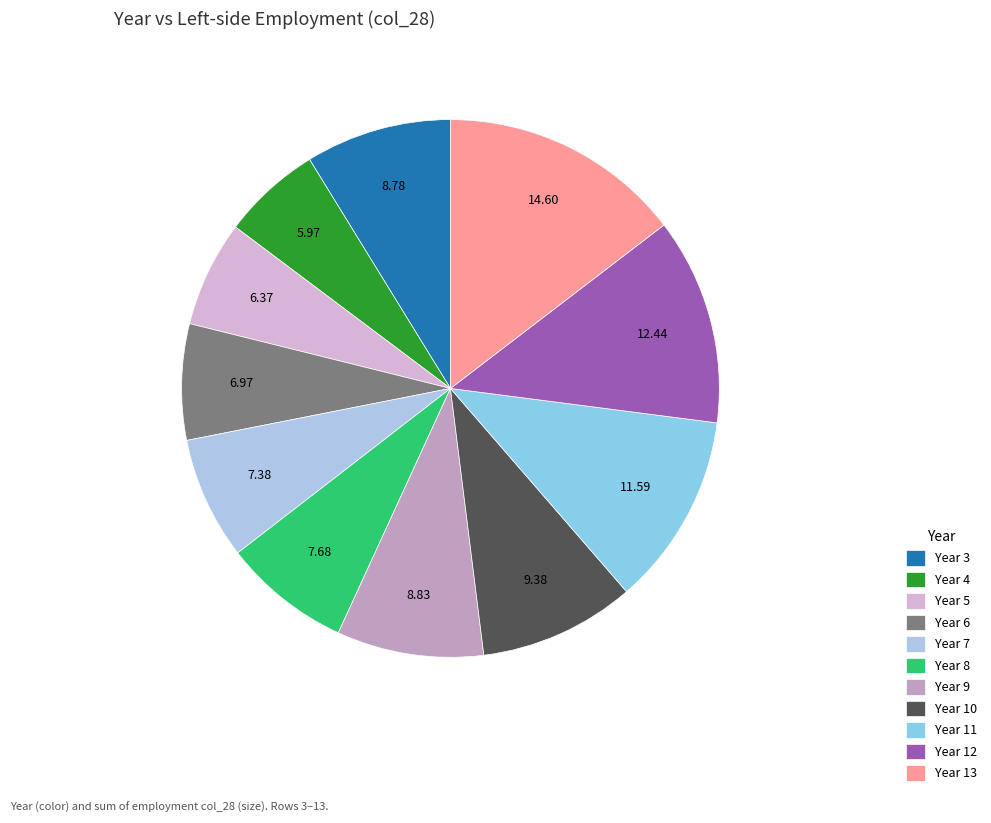

Count the number of slices in the pie.

11